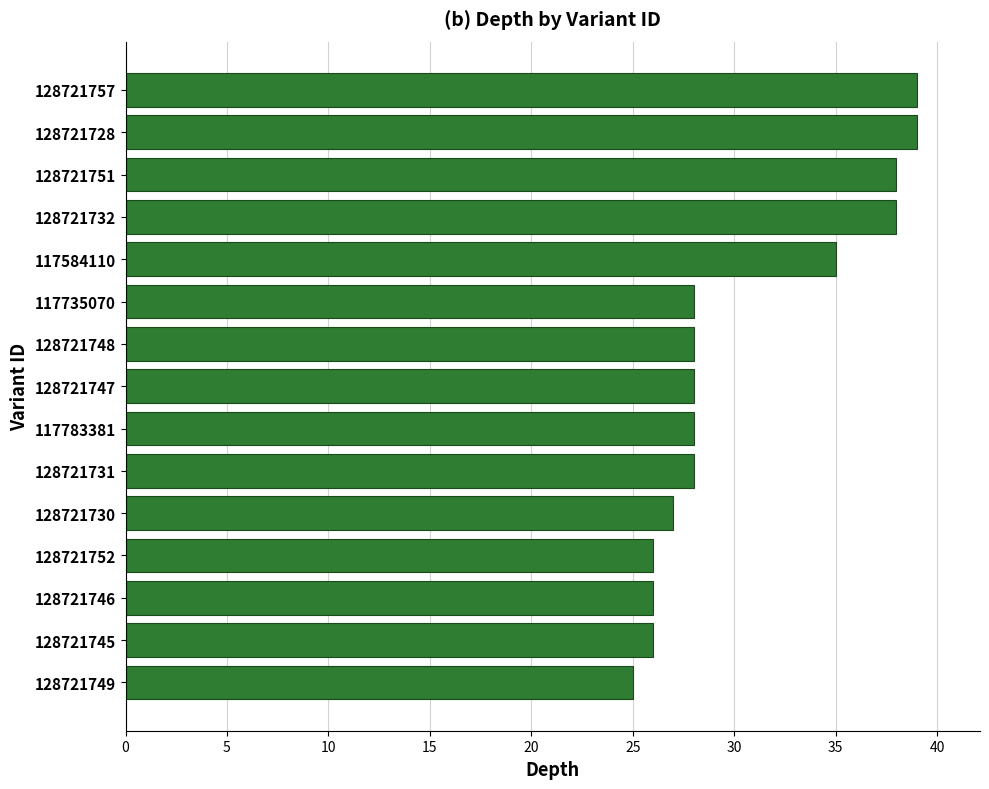

What is the ratio of the value at 128721745 to the value at 128721732?

0.7